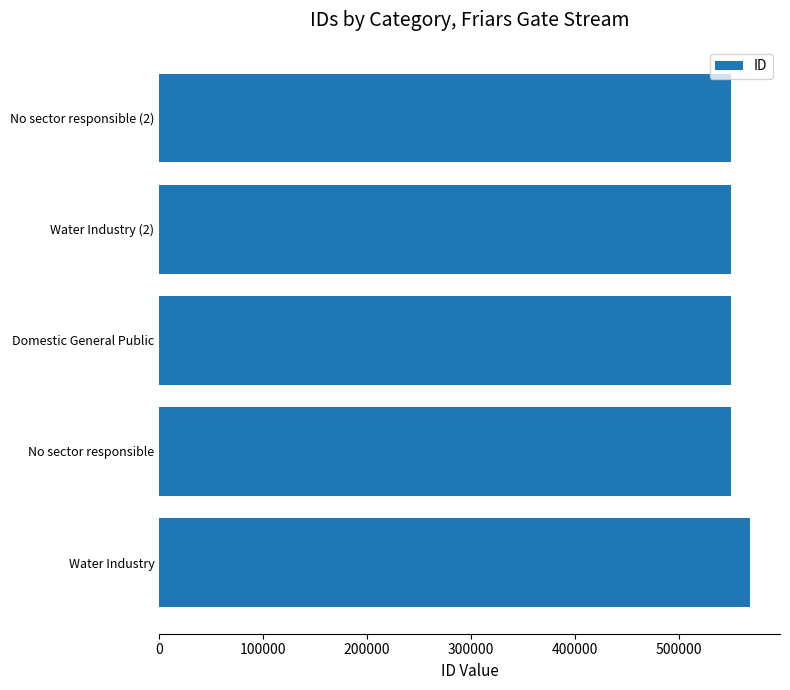

What is the ratio of the value at Water Industry (2) to the value at No sector responsible?

1.0